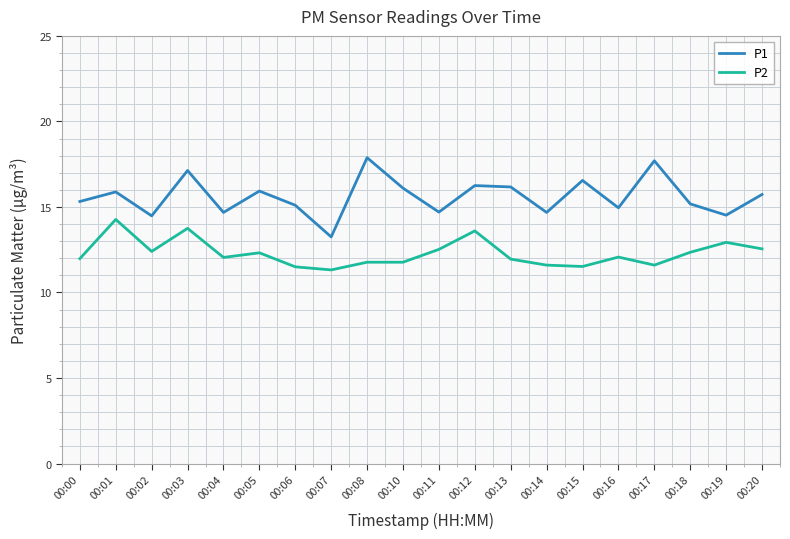

What is the difference between the highest and lowest values at 00:11?

2.2